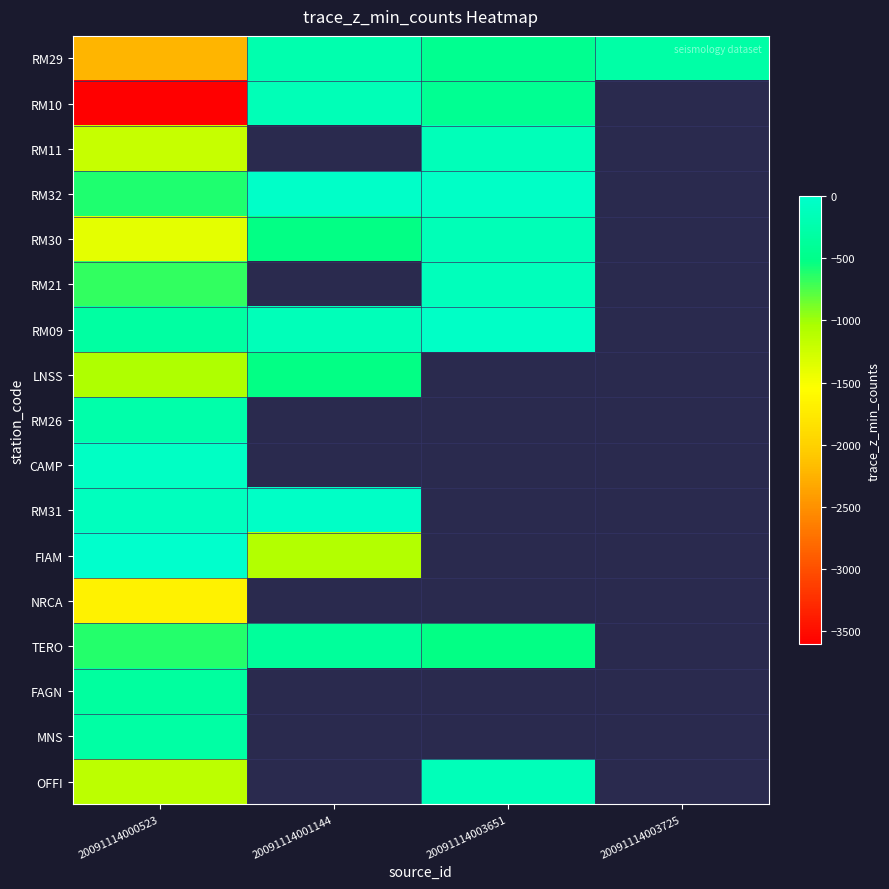

List the labels in order of CAMP value, largest first.

20091114000523, 20091114001144, 20091114003651, 20091114003725